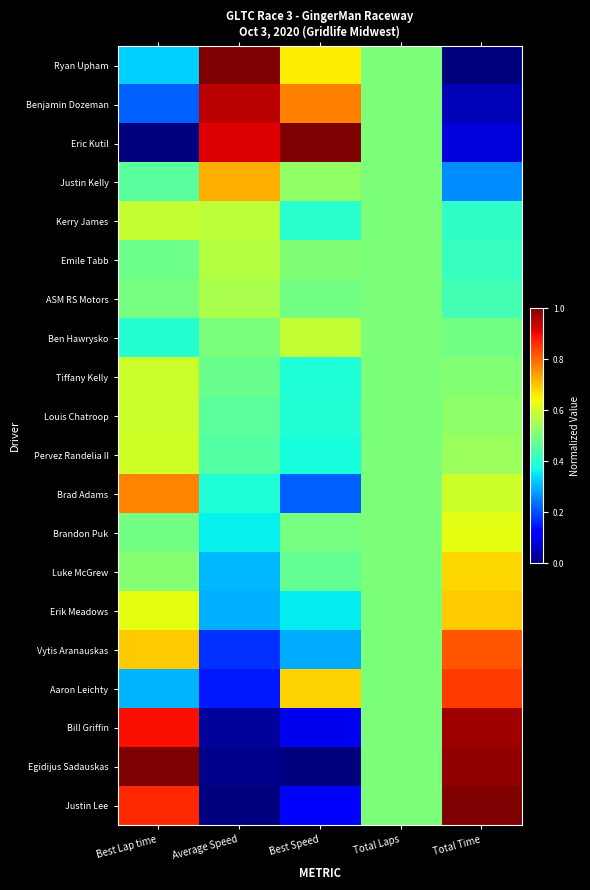

What is the spread (max minus min) of values at Best Lap time?

1.0